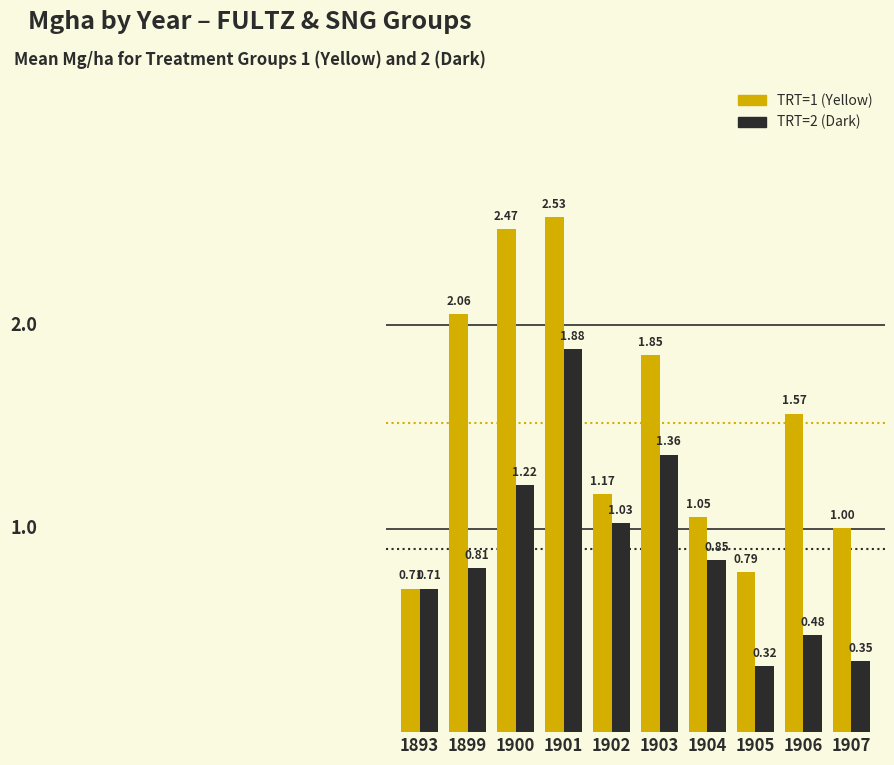

What is the total value across all series at 1901?

4.4